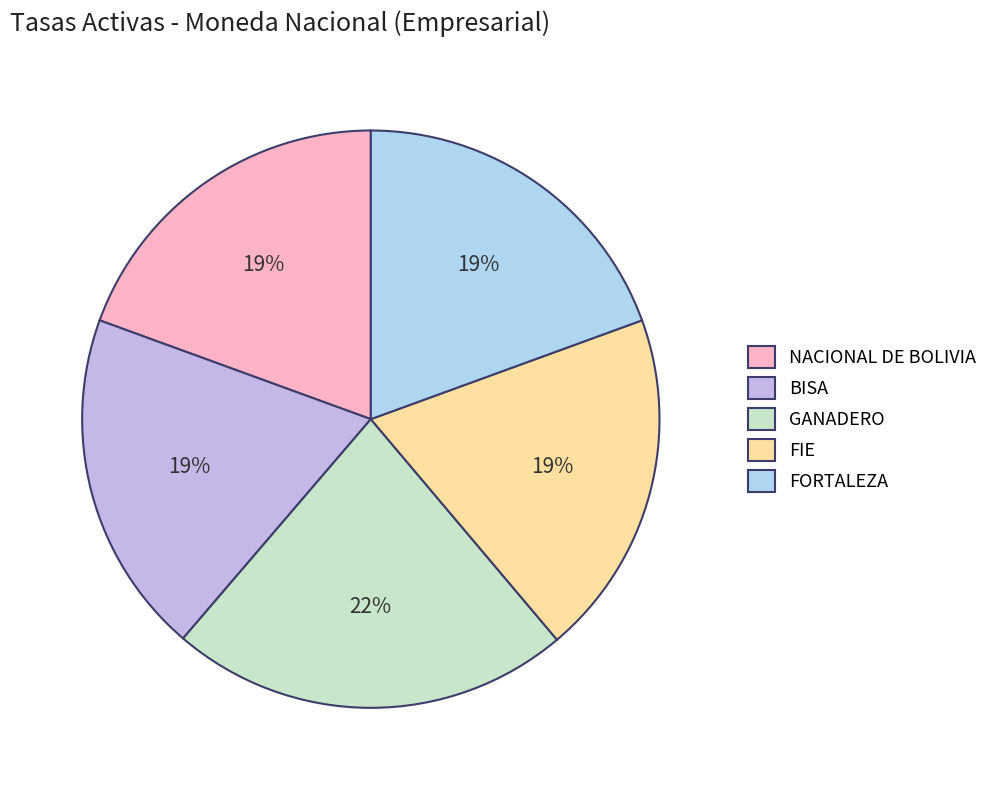

Does any single category account for the majority?

No